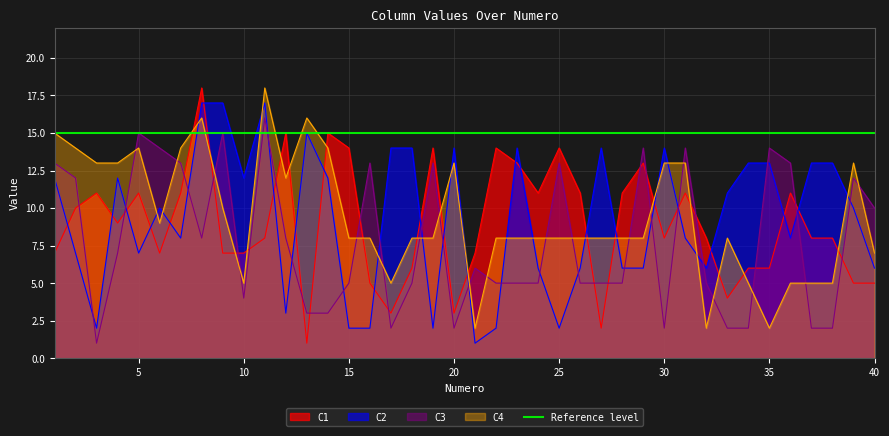

How many categories are shown in the chart?

40